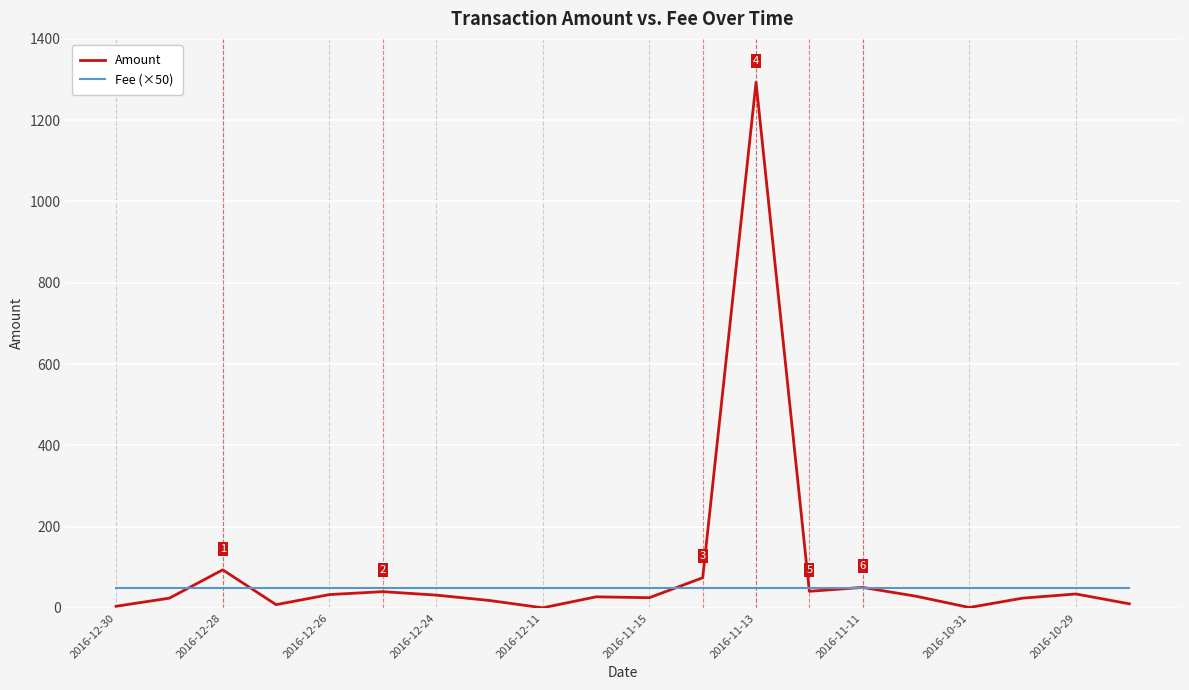

Rank the series by their maximum value, from lowest to highest.

Fee (×50), Amount